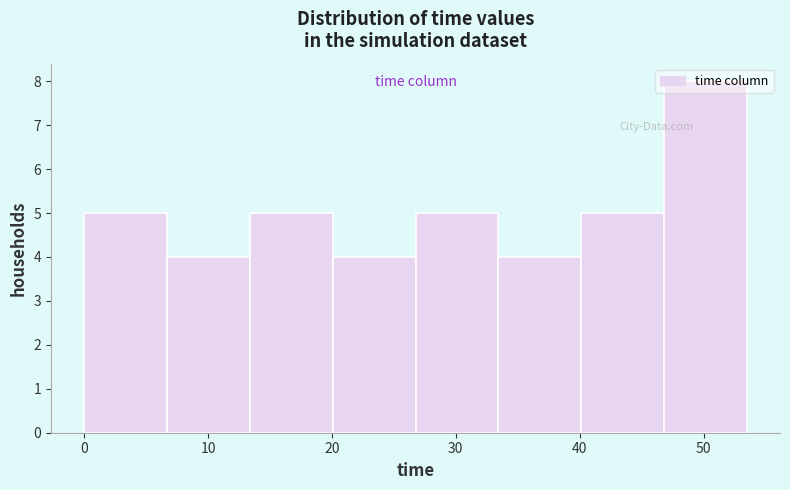

Reading left to right, list every bar in this chart as the range it spans on the x-axis followed by its height. Neither the bar edges nor the heights are printed on the chart, so give them approximately, as read against the axes.

0 to 7: 5
7 to 13: 4
13 to 20: 5
20 to 27: 4
27 to 33: 5
33 to 40: 4
40 to 47: 5
47 to 54: 8